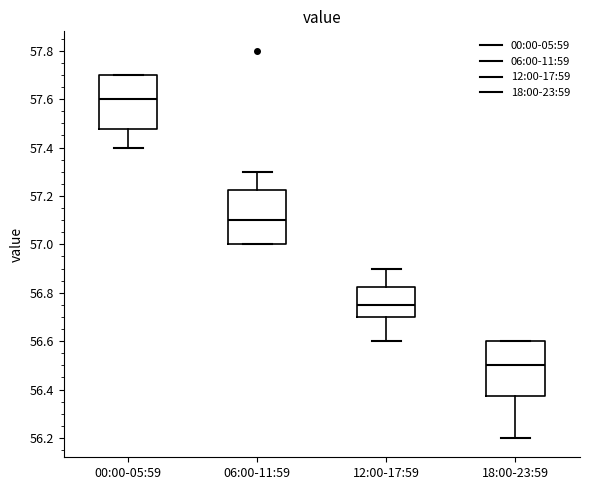

Where does the median line of the box for 00:00-05:59 sit on the y-axis? The values are not printed on the chart, so give them approximately, as read against the axis.

57.60